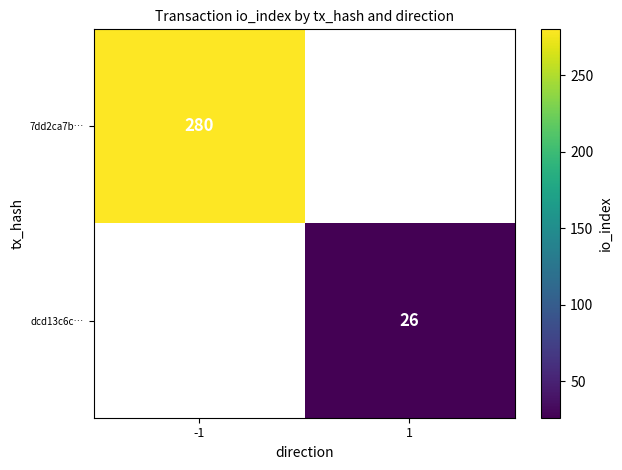

The 7dd2ca7b… series shows 412 at -1. True or false?

False